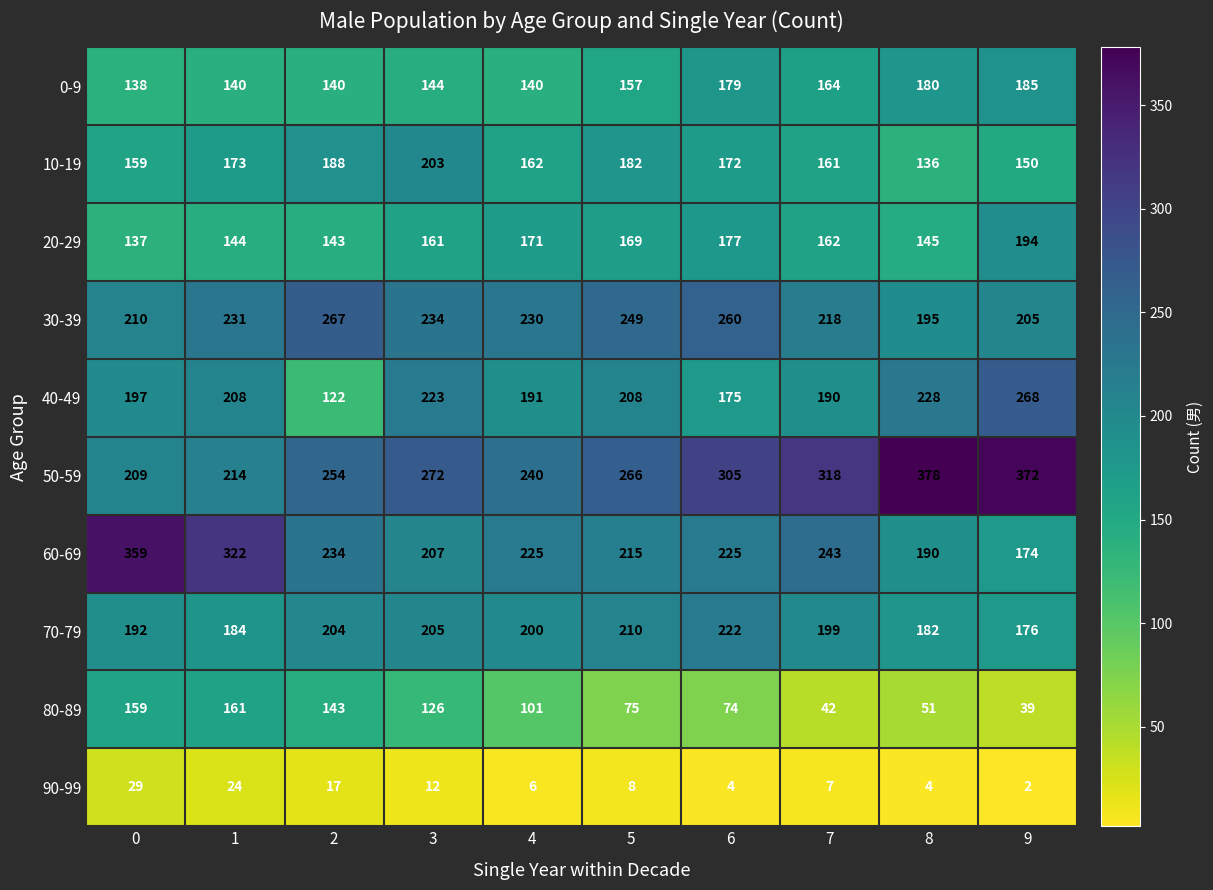

What value does the 80-89 series have at 6?

74